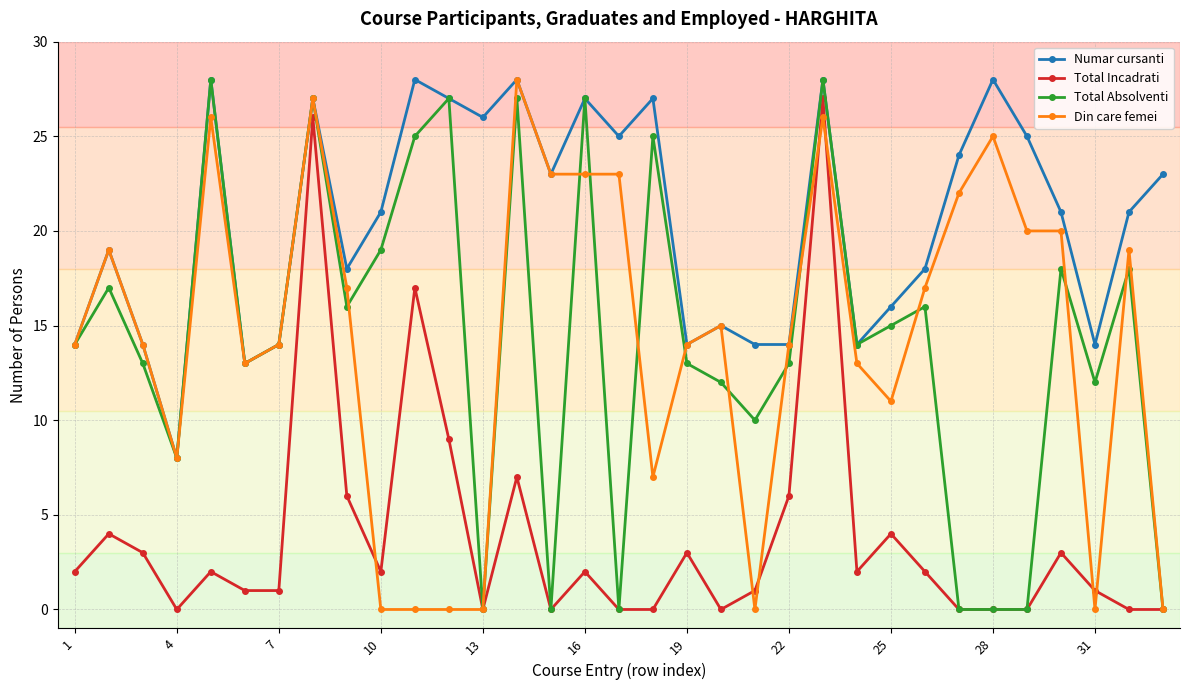

What is the value of the Total Incadrati point at the 31st from the left?

1